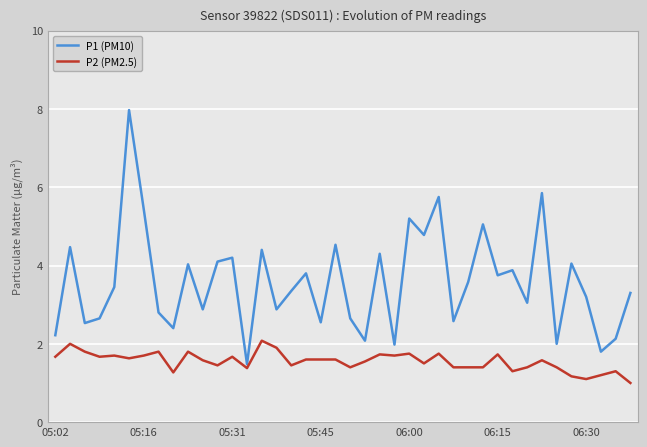

What is the lowest value of the P1 (PM10) series?

1.5